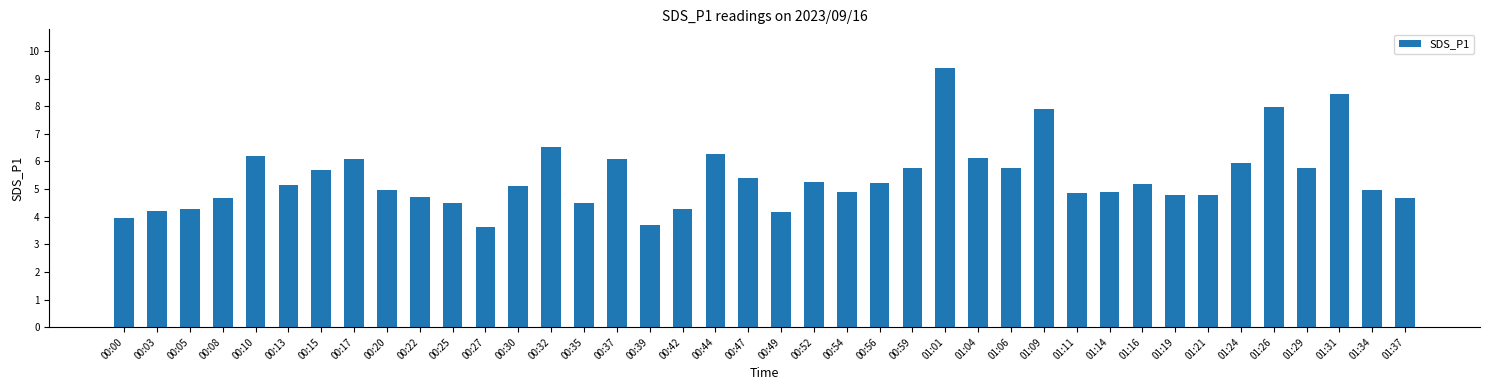

Which has a higher value, 01:01 or 01:34?

01:01